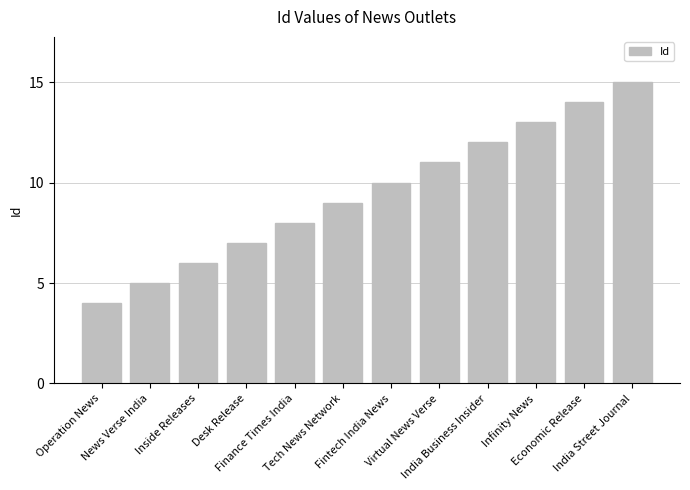

Reading left to right, what are all the values shown in this chart?

4	5	6	7	8	9	10	11	12	13	14	15